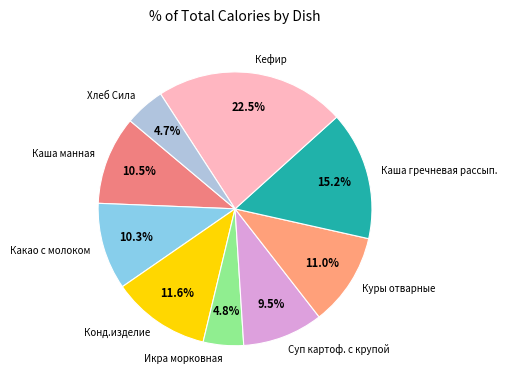

Between Каша гречневая рассып. and Икра морковная, which is larger?

Каша гречневая рассып.